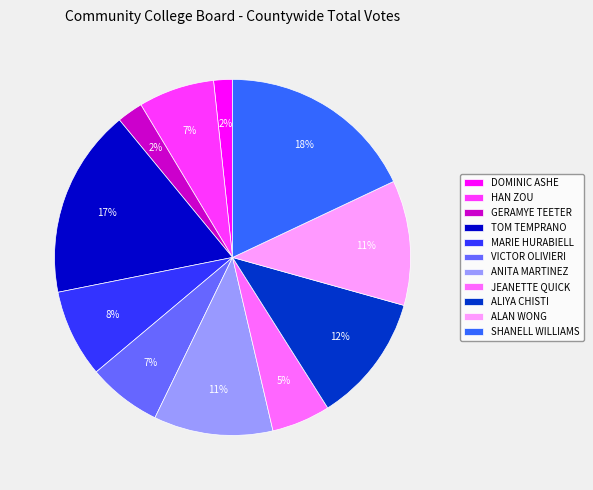

To the nearest percent, what portion does MARIE HURABIELL represent?

8%